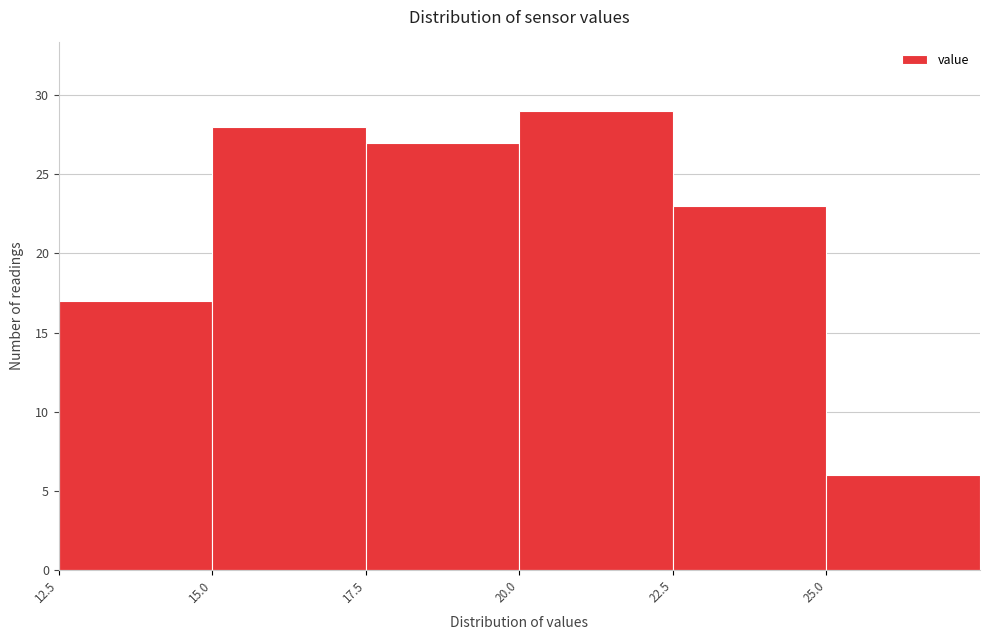

What is the height of the bar covering 15.0 to 17.5 on the x-axis? The values are not printed on the chart, so give them approximately, as read against the axis.

28